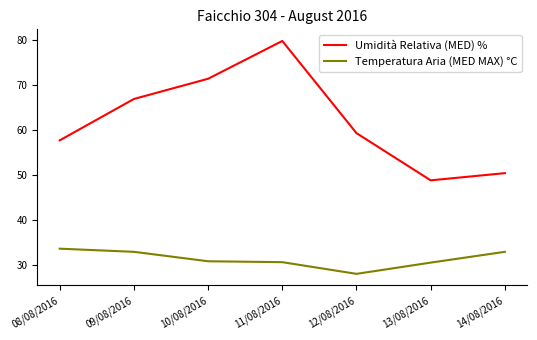

What is the highest value of the Temperatura Aria (MED MAX) °C series?

33.6